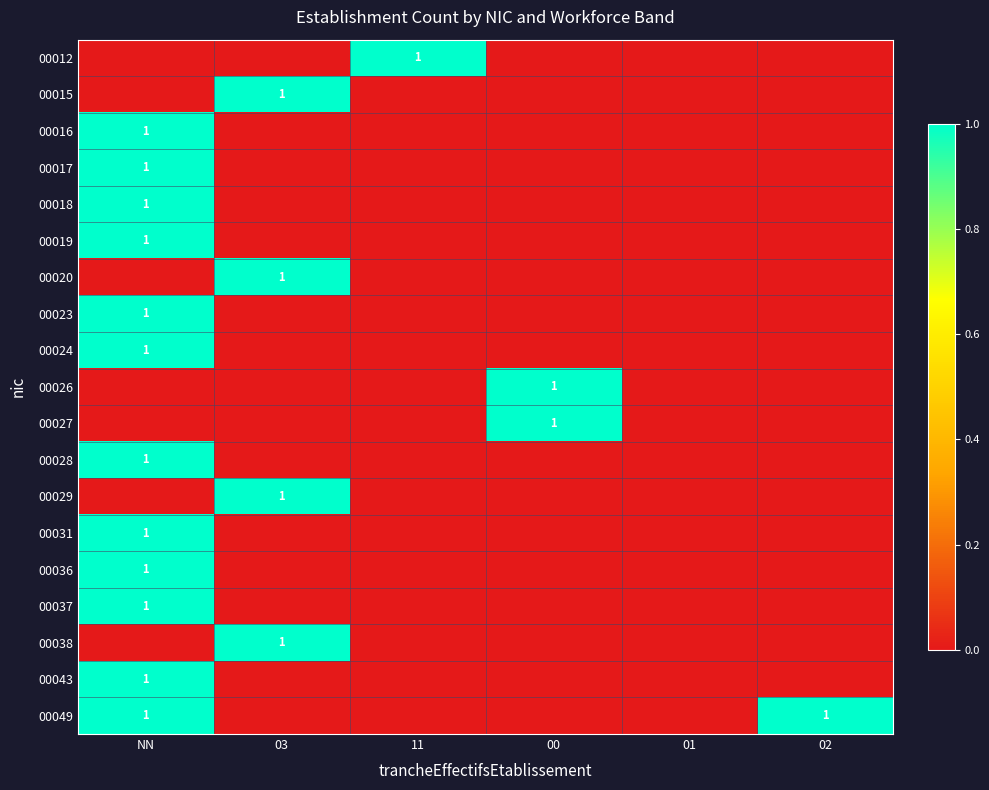

How many series are shown in this chart?

19